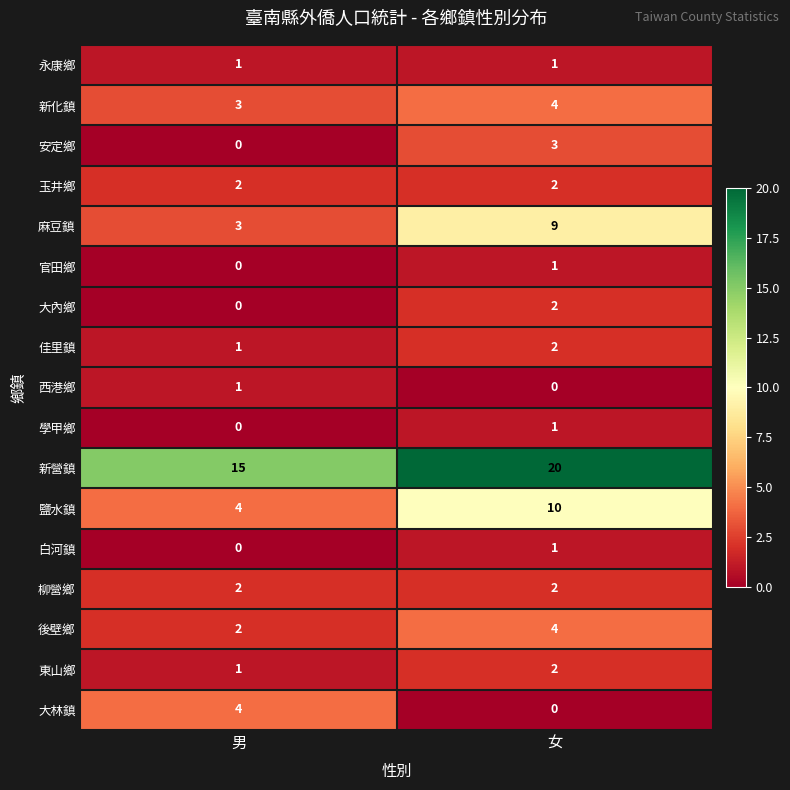

List the labels in order of 新化鎮 value, largest first.

女, 男